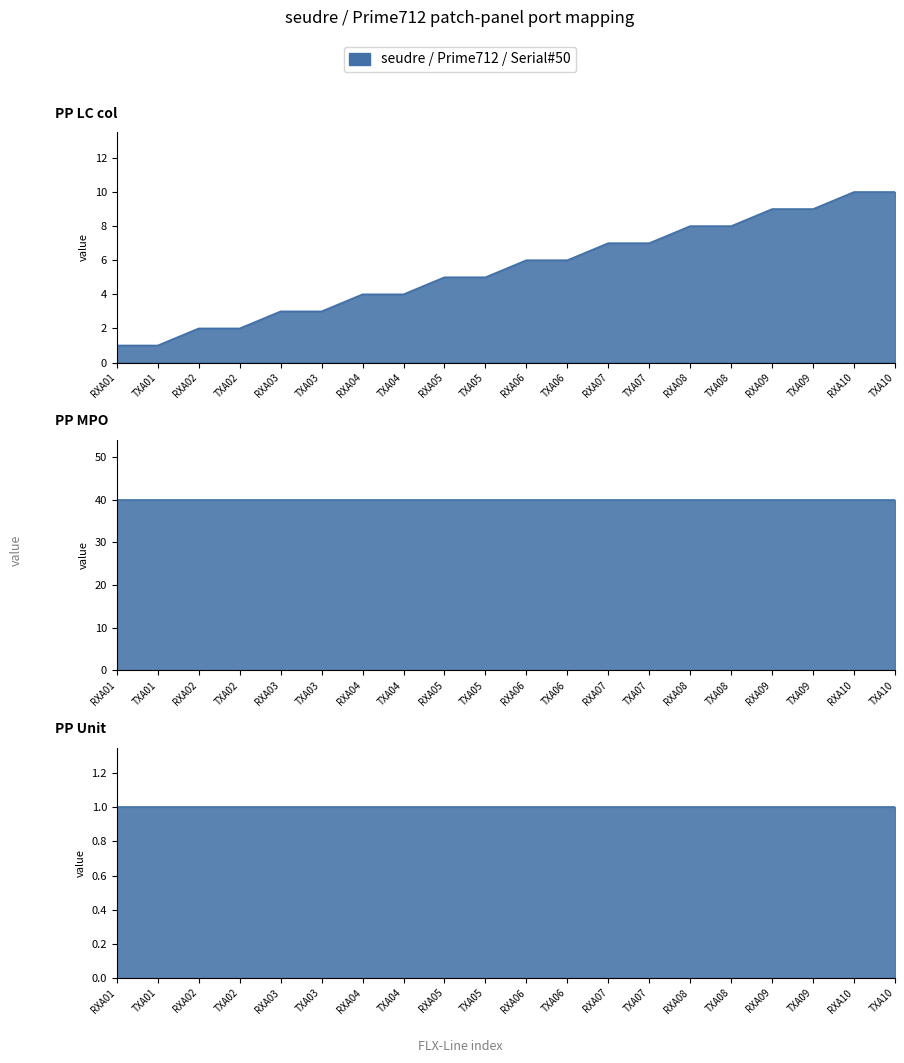

Where is PP Unit nearest to the value 1?

RXA01